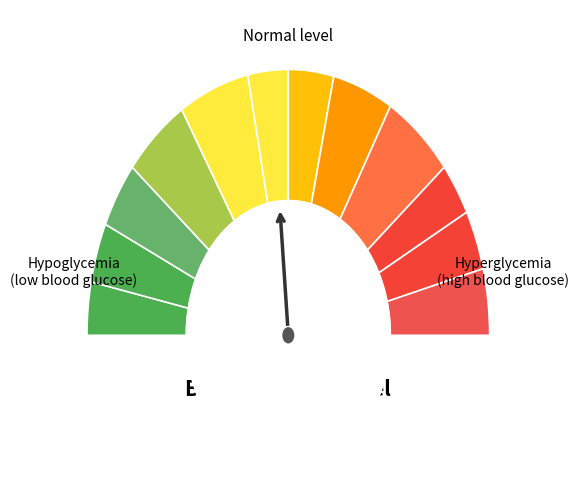

Count the number of slices in the pie.

12